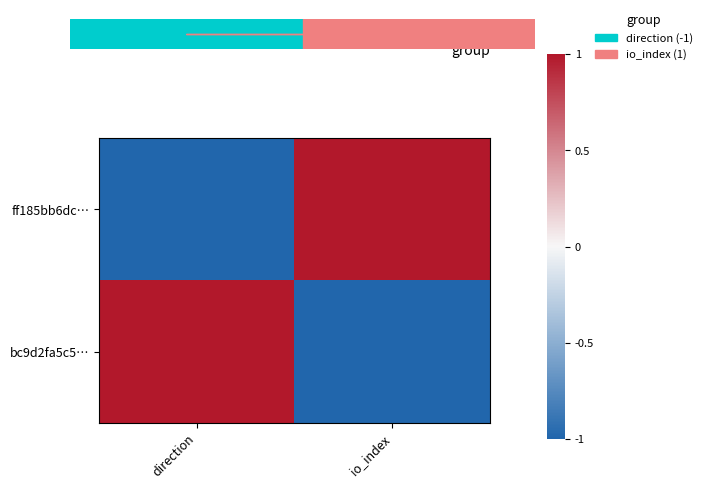

Which category has the lowest value across all series?

direction